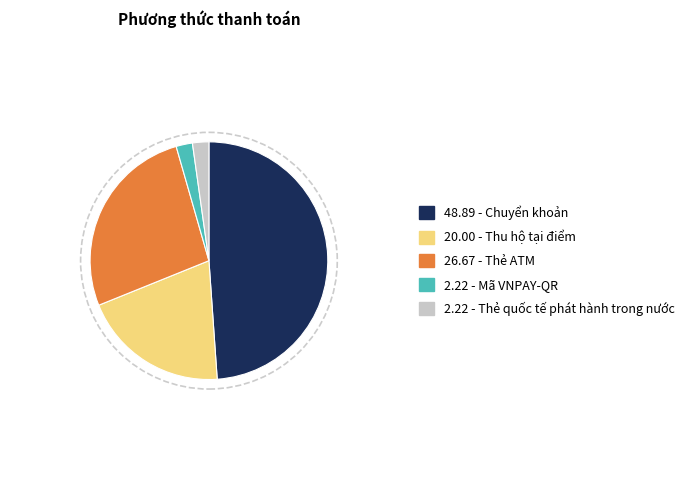

Is the sum of 48.89 - Chuyển khoản and 2.22 - Mã VNPAY-QR greater than half?

Yes